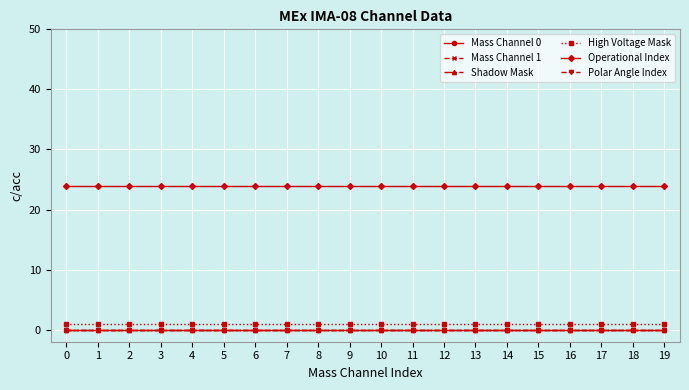

List the series in order of their peak value, highest first.

Operational Index, High Voltage Mask, Mass Channel 0, Mass Channel 1, Shadow Mask, Polar Angle Index